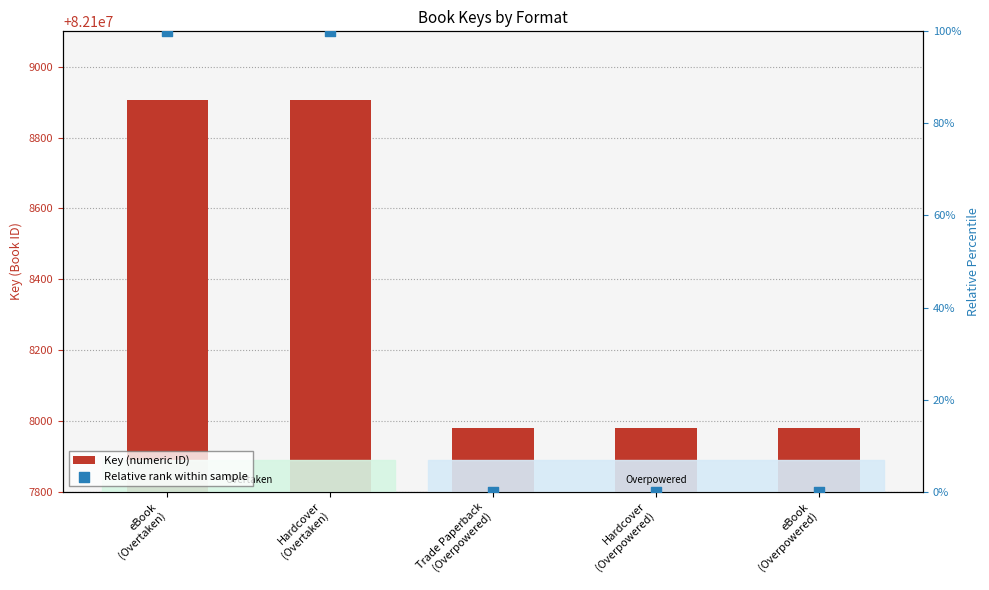

Which series has the widest spread of Y values?

Key (numeric ID)